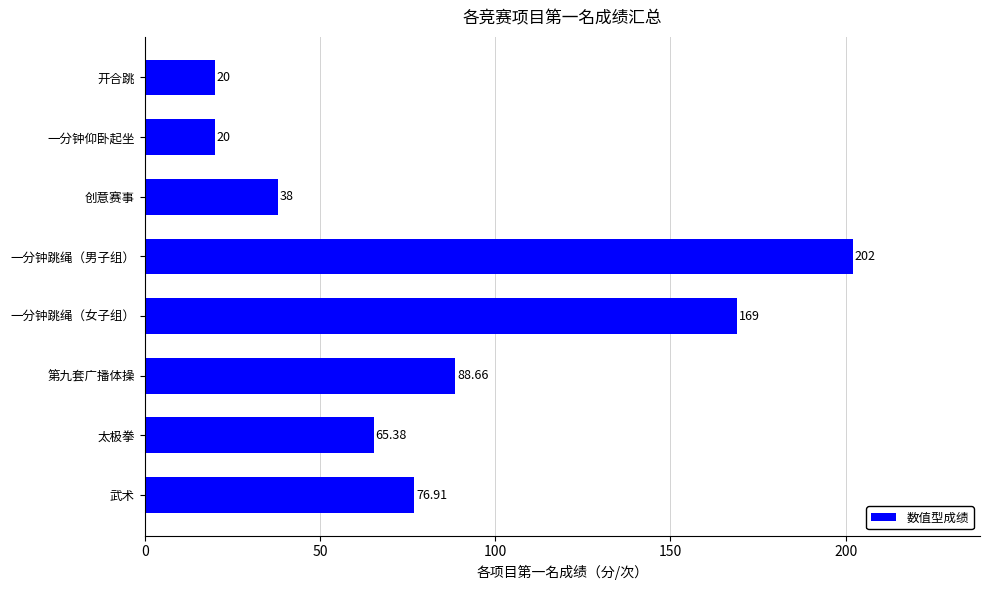

What is the difference between the second highest and minimum values?

149.0